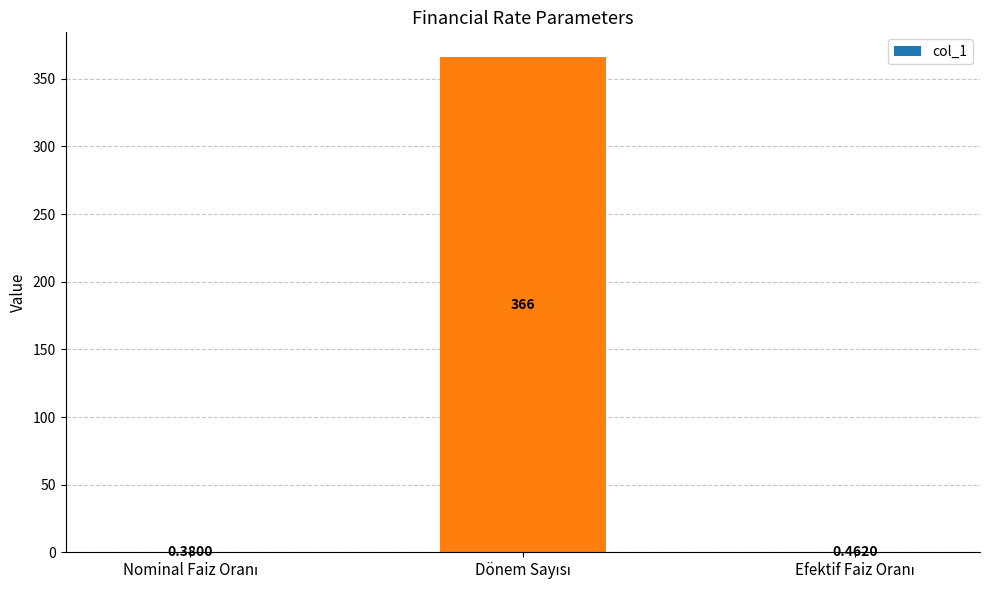

What is the sum of all values?

366.8